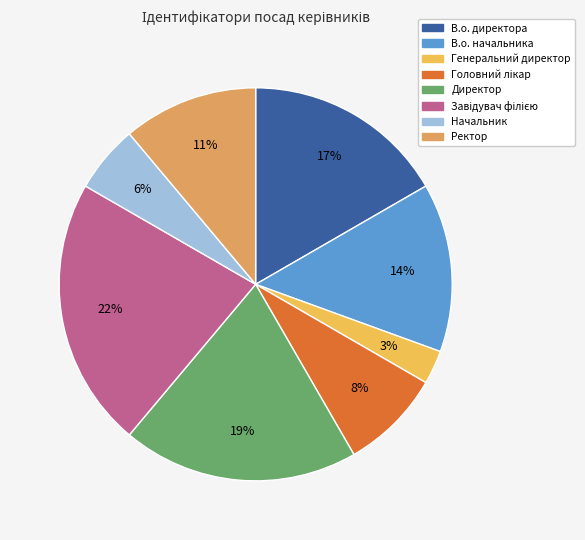

Count the number of slices in the pie.

8